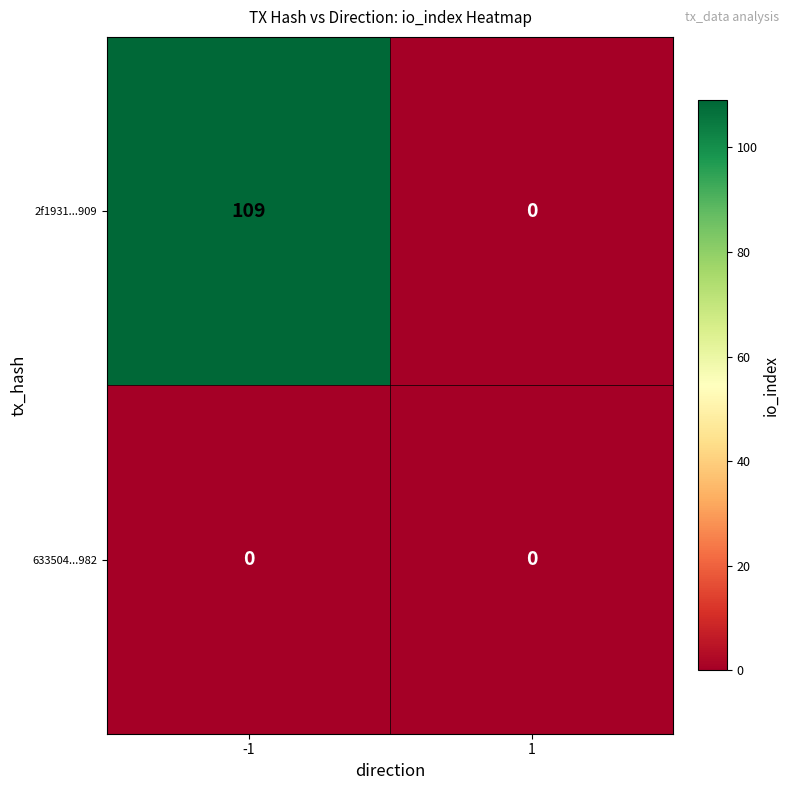

Reading left to right, list all the values displayed in this chart.

2f1931...909: 109	0
633504...982: 0	0